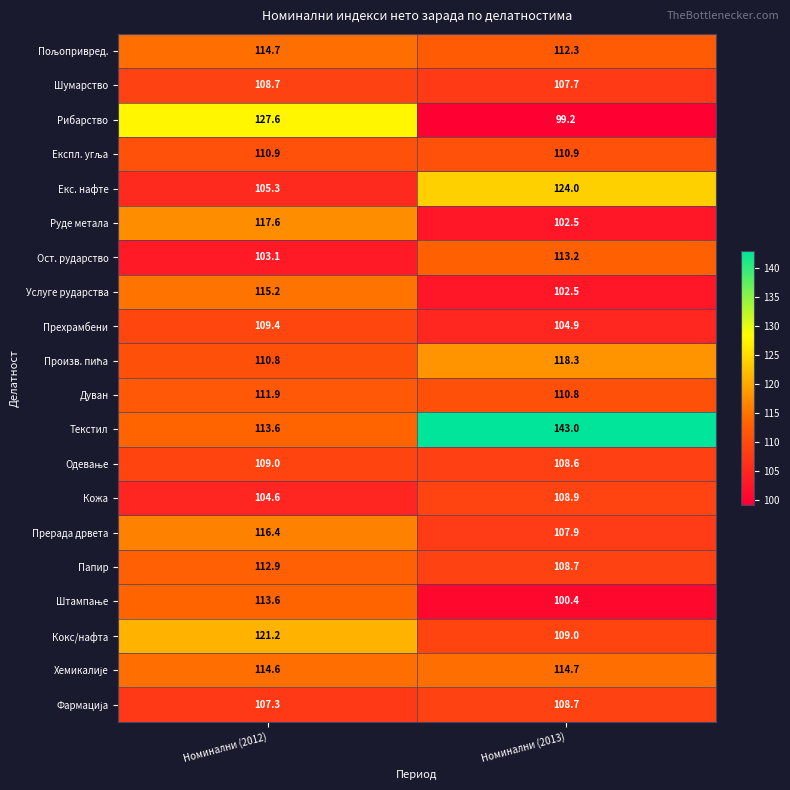

How many categories are shown in the chart?

2